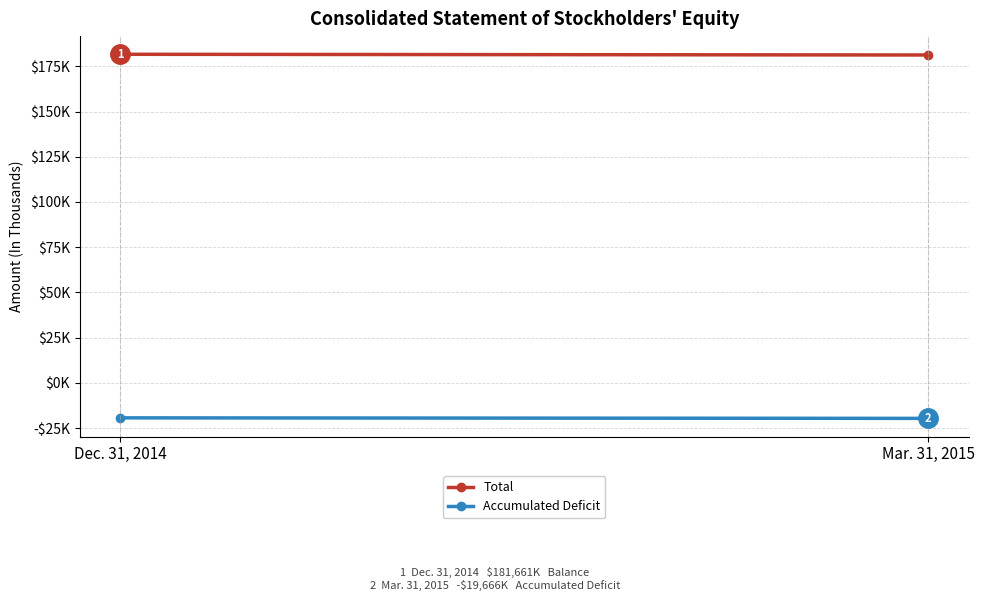

What is the difference between the maximum and minimum values in the Total series?

392